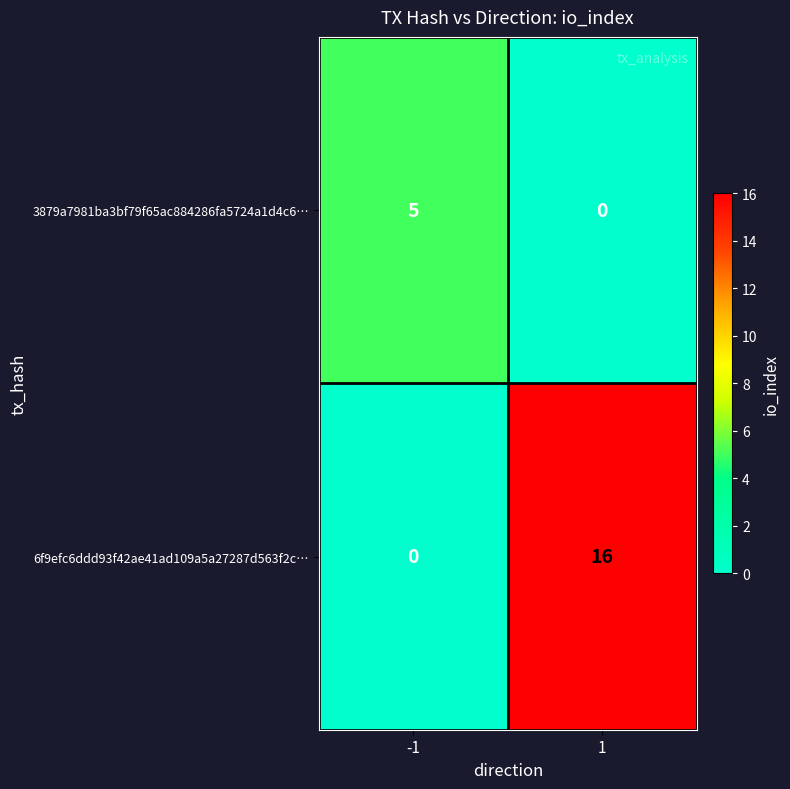

What is the difference between the highest and lowest values at -1?

5